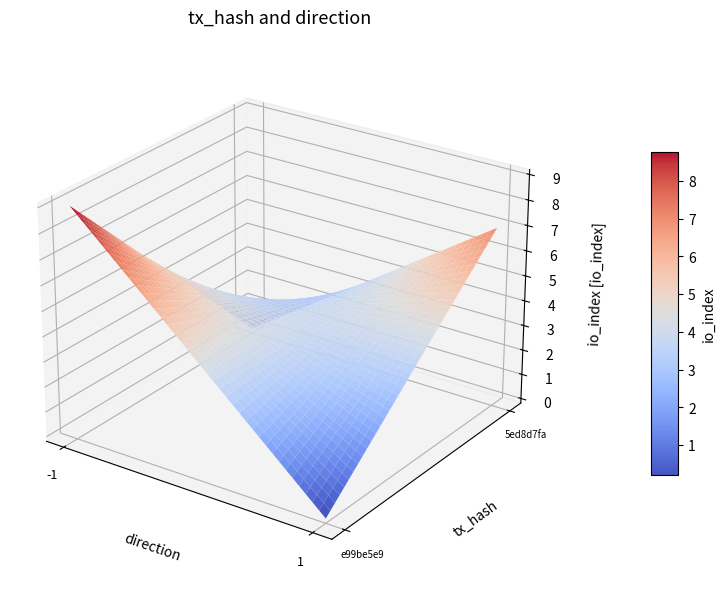

What is the difference between the highest and lowest values at direction?

2